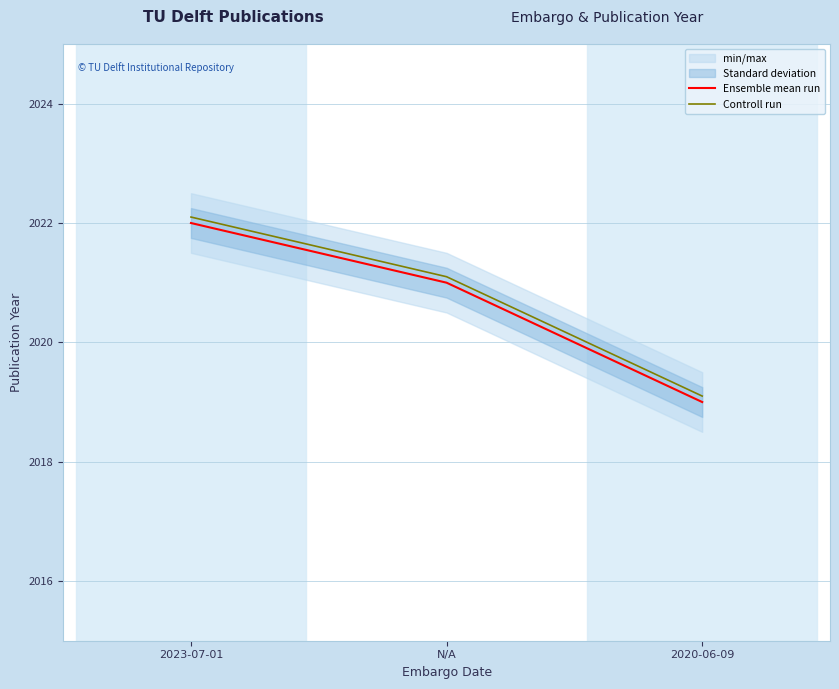

What is the spread (max minus min) of values at N/A?

0.1